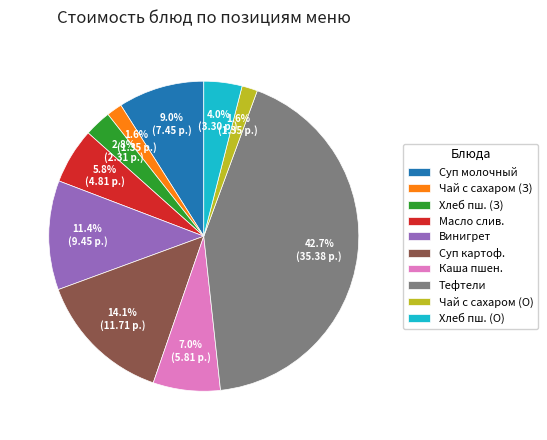

Is there any slice that represents more than half of the pie?

No